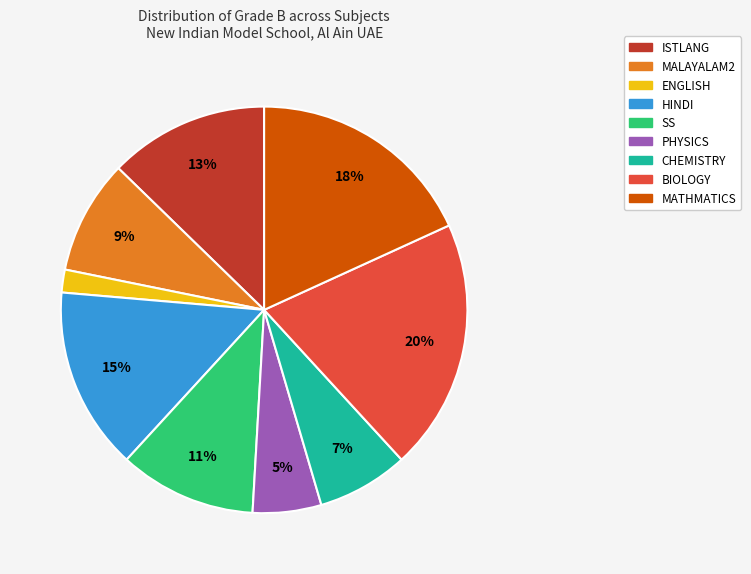

Does any single category account for the majority?

No